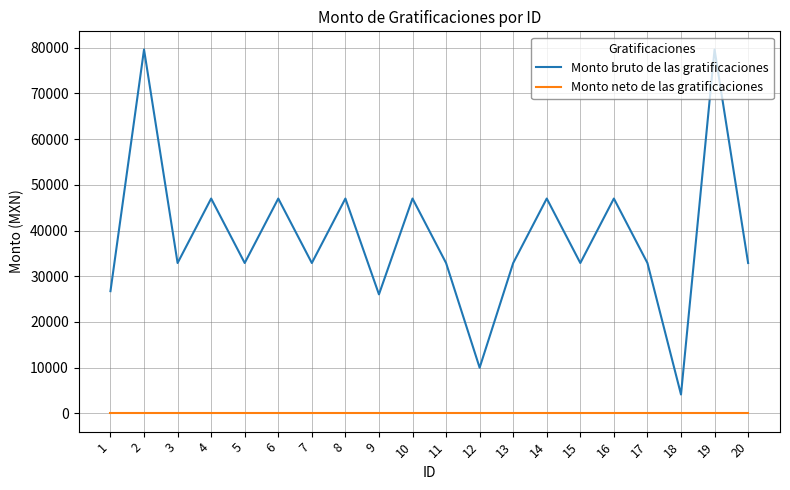

Reading left to right, what are all the values shown in this chart?

Monto bruto de las gratificaciones: 26740.2	79582.7	32896.0	46997.3	32896.0	46997.3	32896.0	46997.3	26037.3	46997.3	32896.0	10002.2	32896.0	46997.3	32896.0	46997.3	32896.0	4134.5	79582.7	32896.0
Monto neto de las gratificaciones: 0.0	0.0	0.0	0.0	0.0	0.0	0.0	0.0	0.0	0.0	0.0	0.0	0.0	0.0	0.0	0.0	0.0	0.0	0.0	0.0